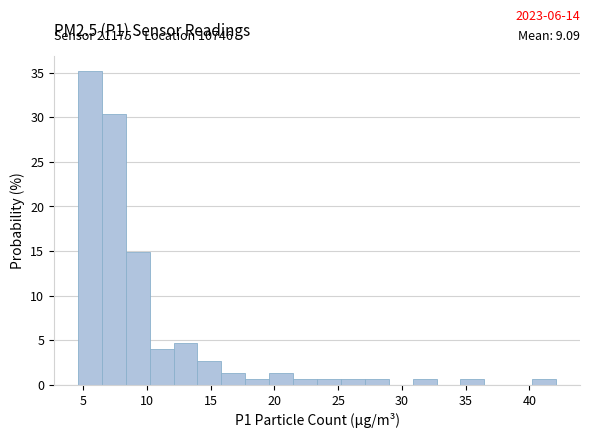

Read against the x-axis, roughly where is the centre of the tallest bar?

5.5